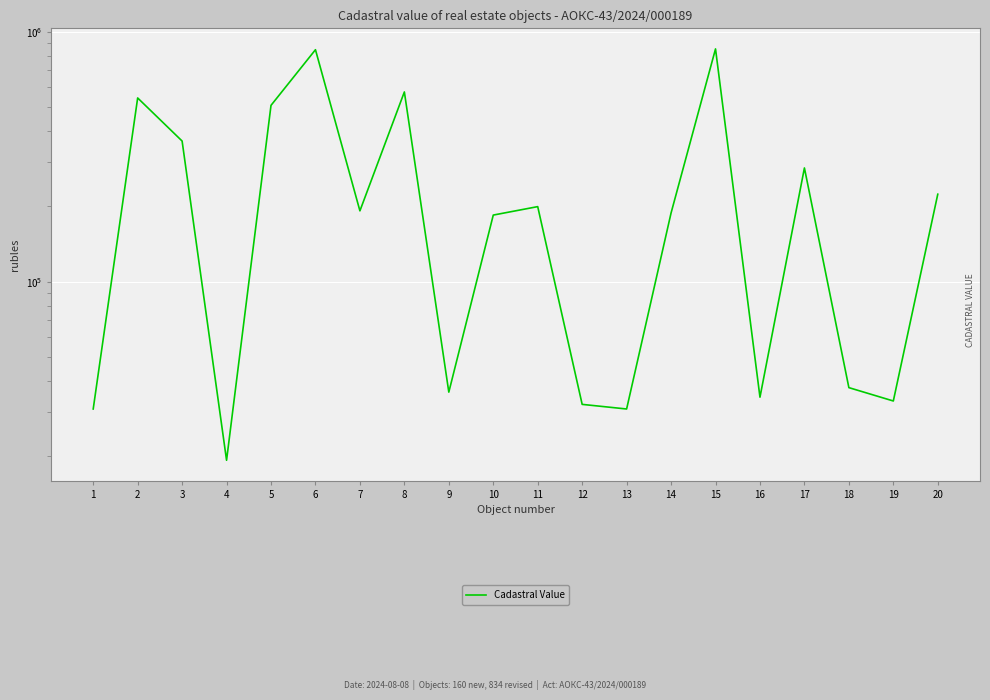

Count the number of categories in the chart.

20